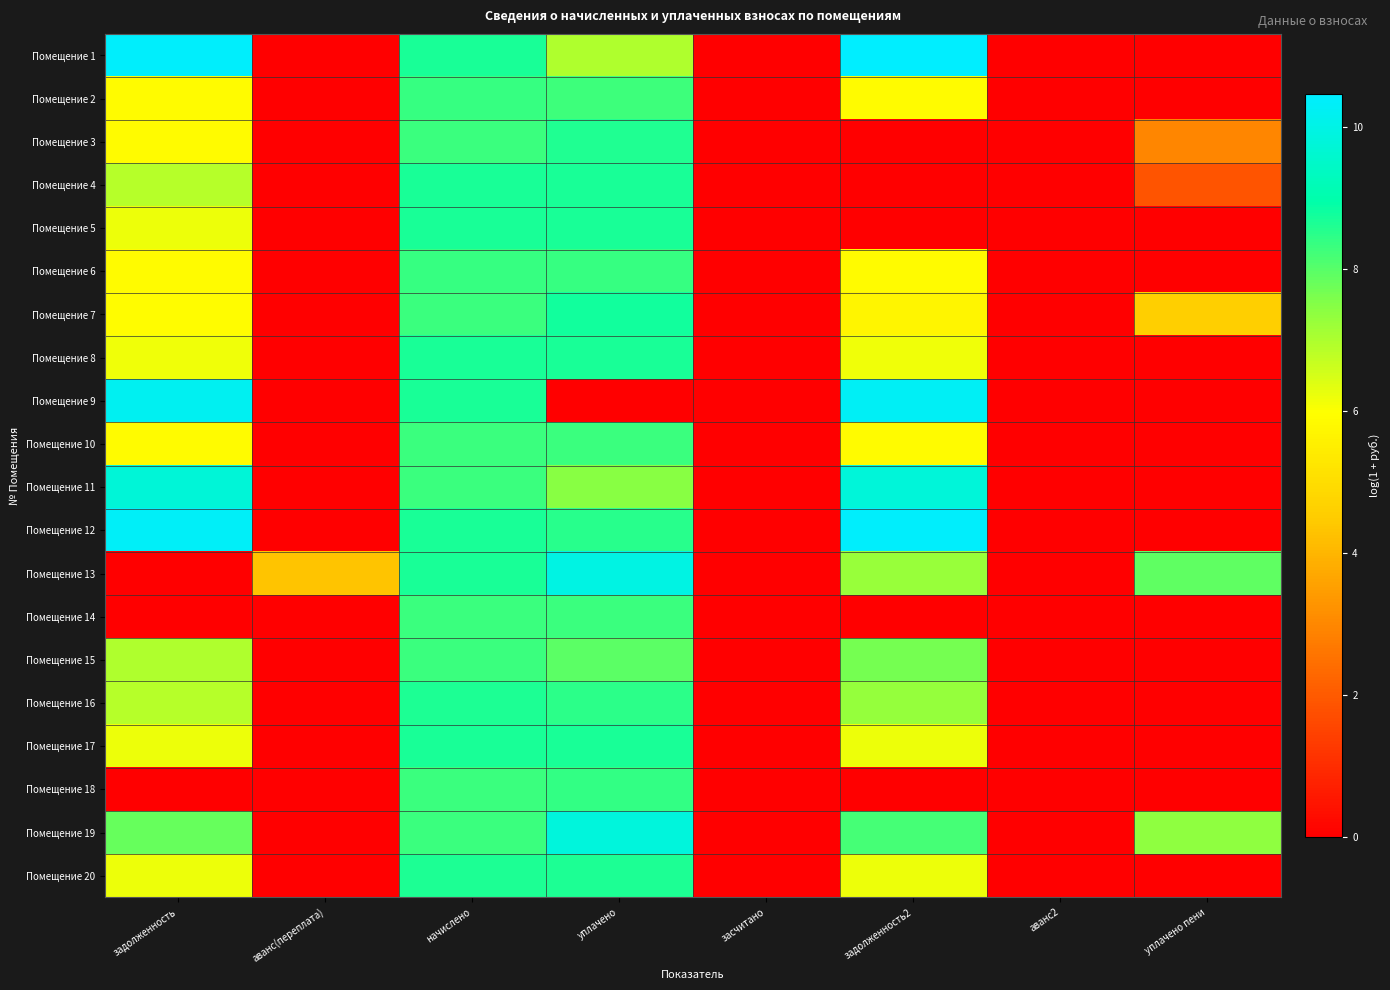

Which category has the highest value across all series?

задолженность2